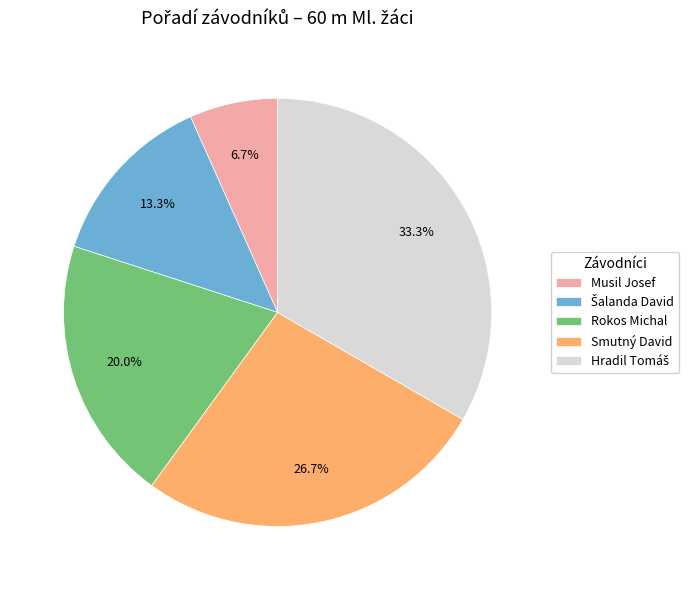

What is the smallest slice in the pie chart?

Musil Josef